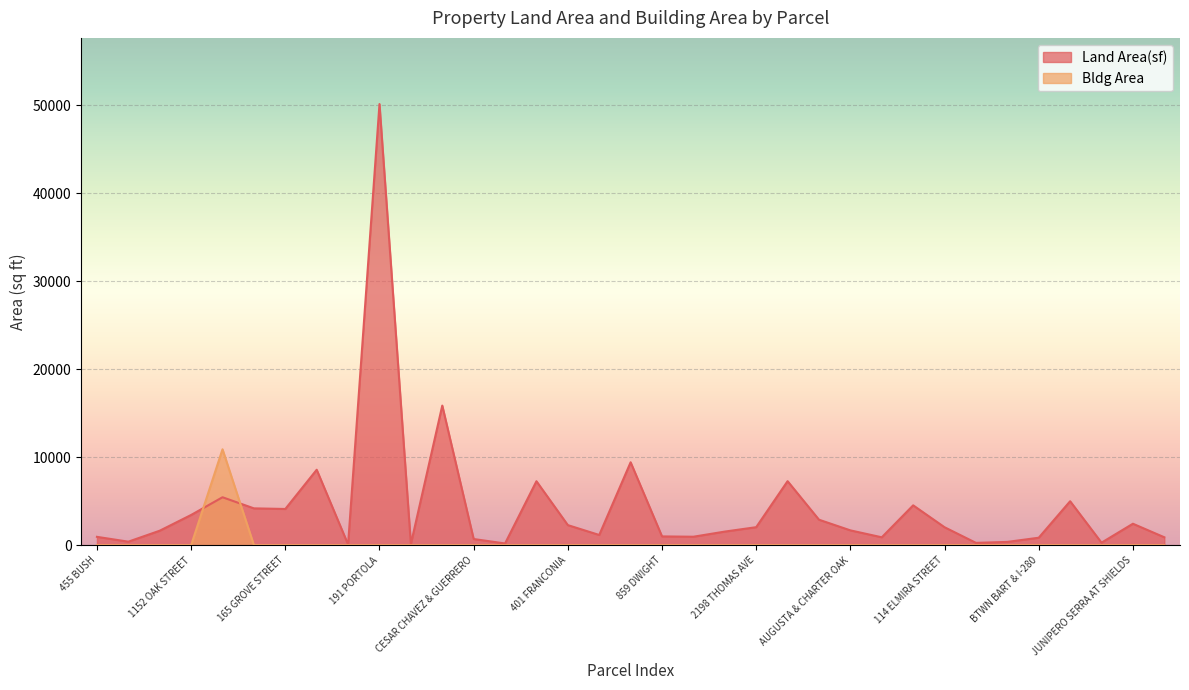

Where is the first local maximum for Bldg Area?

240 VAN NESS